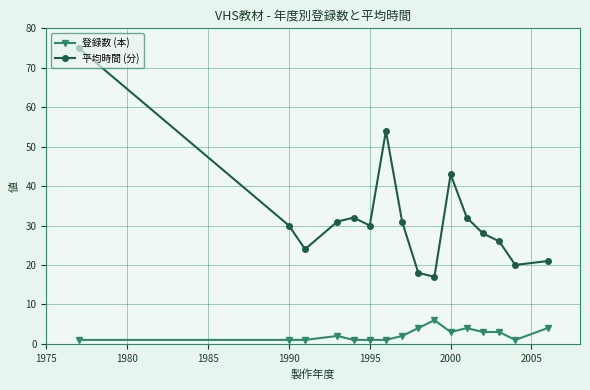

List the series in order of their overall mean, highest first.

平均時間 (分), 登録数 (本)